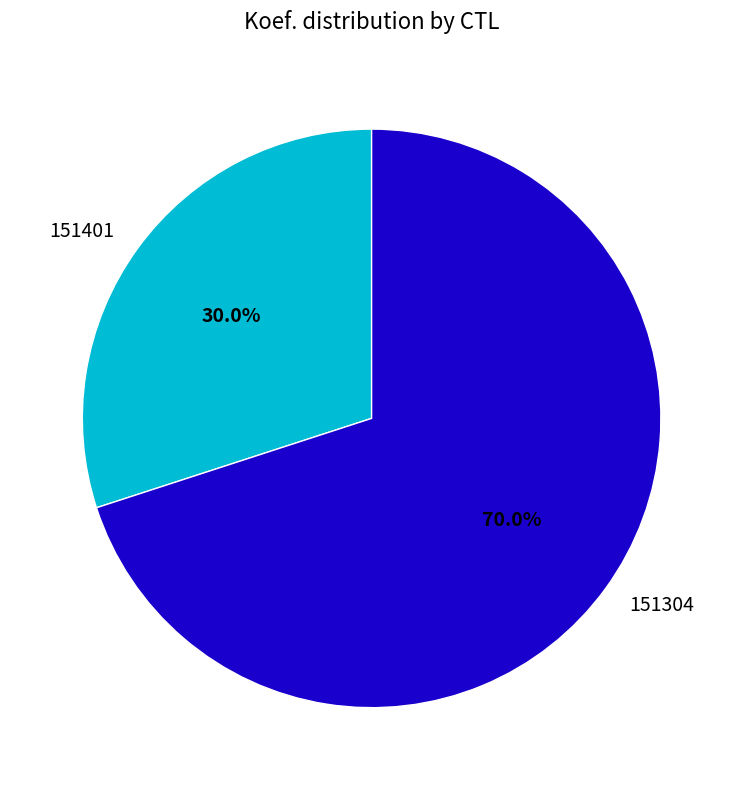

Which category has the smallest portion of the pie?

151401